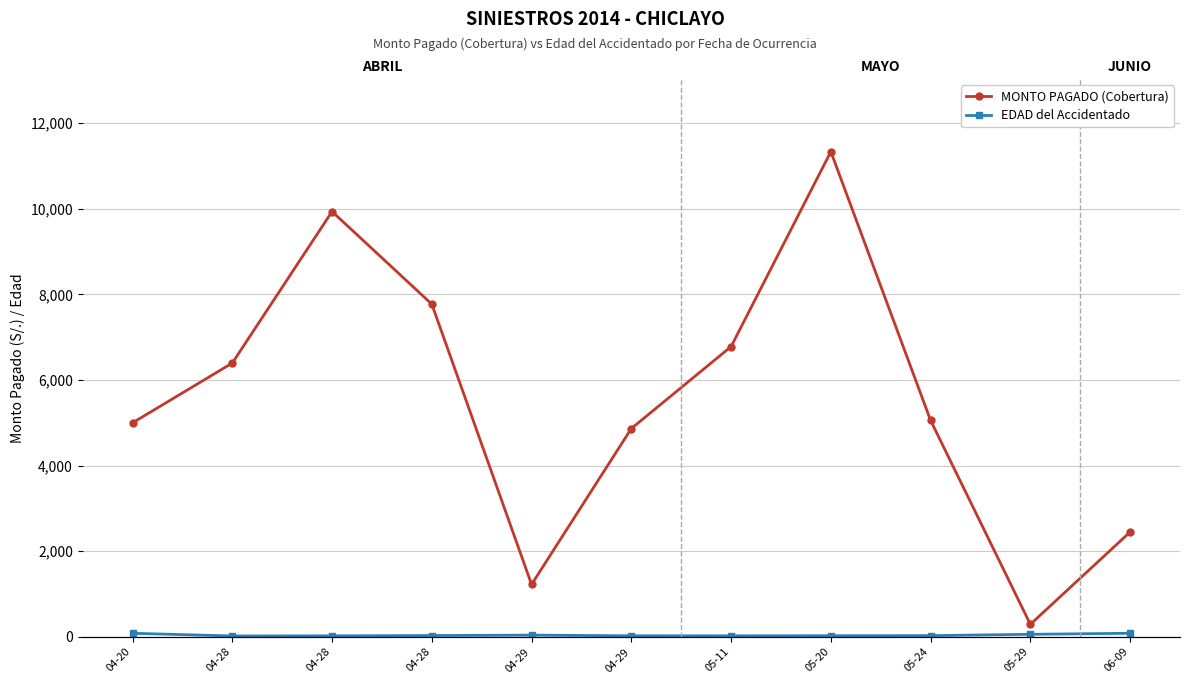

What is the total value across all series at 04-20?

5084.0